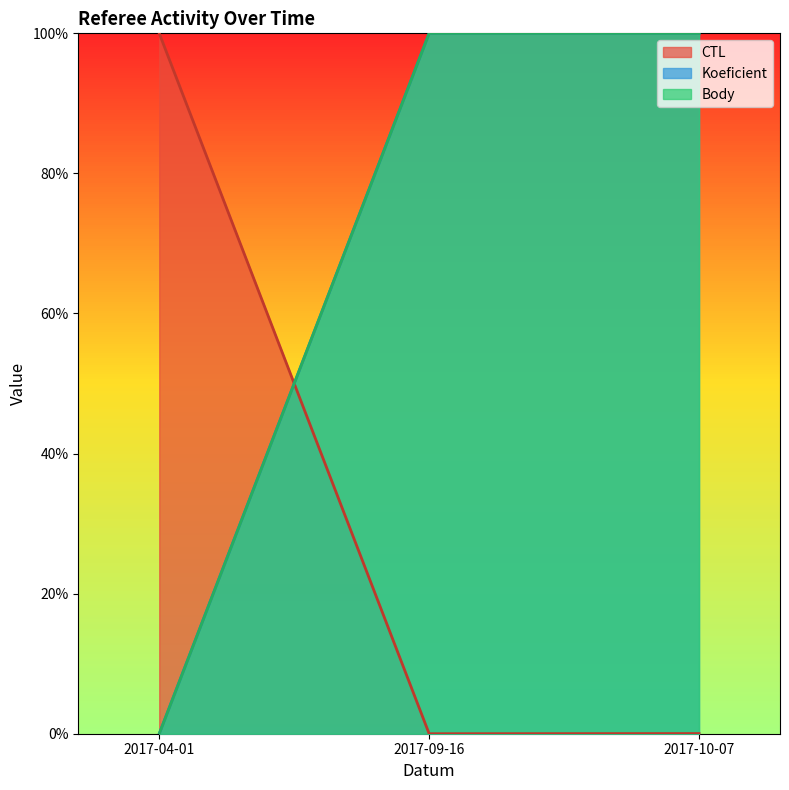

How many values in the Koeficient series are below 1?

1